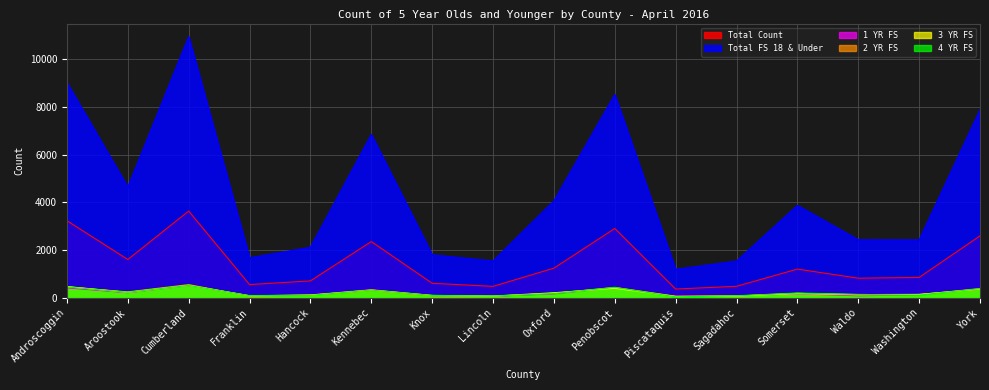

Which category has the highest value in the Total Count series?

Cumberland